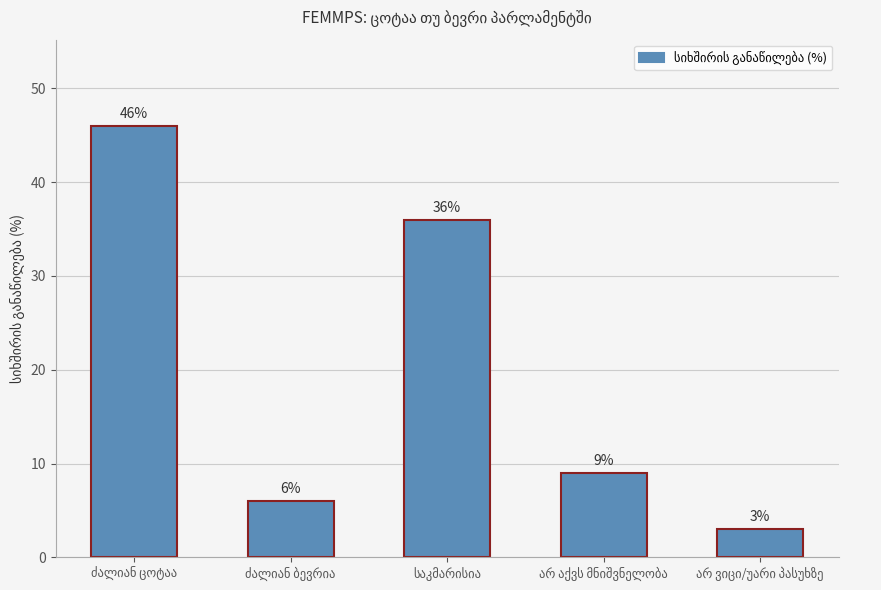

What is the average value?

20